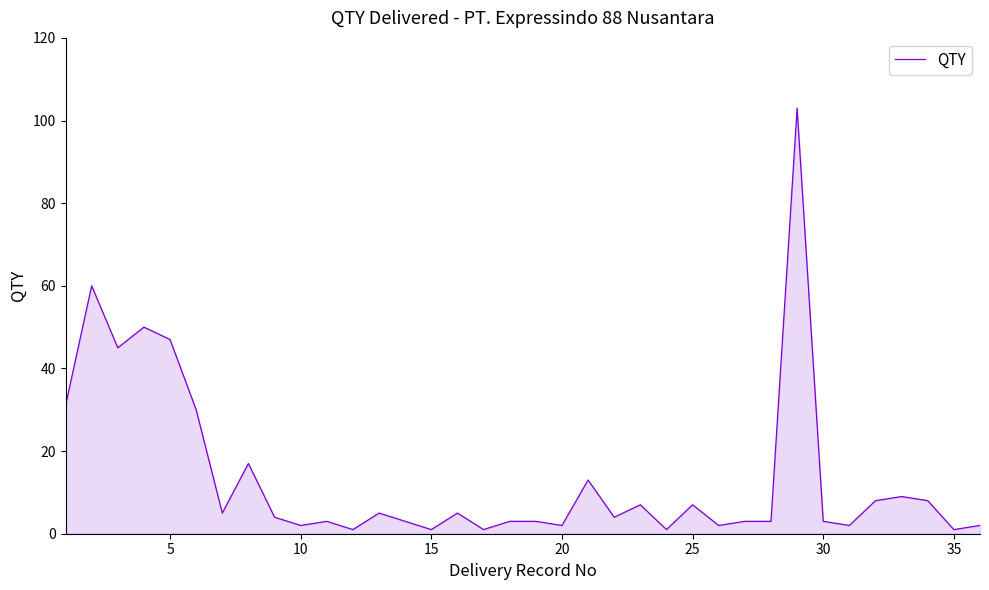

What is the maximum value shown in the chart?

103